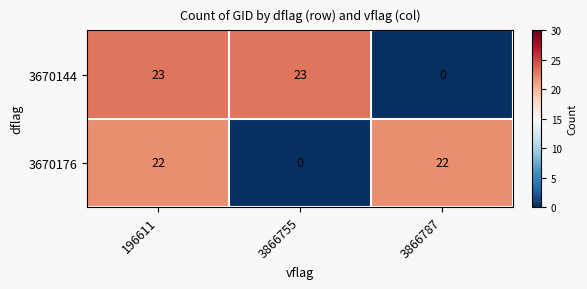

The 3670144 series shows 14 at 3866787. True or false?

False